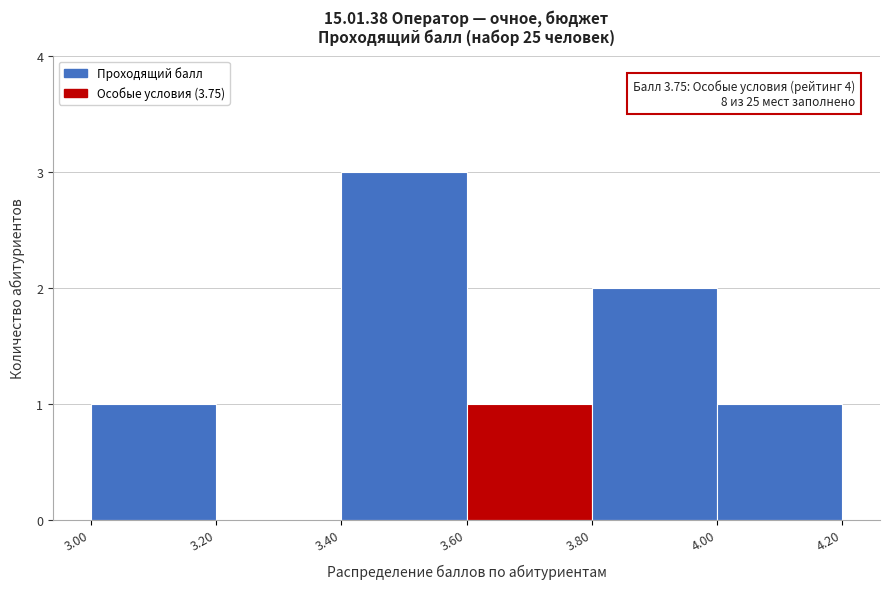

Which range on the x-axis has the tallest bar?

3.40 to 3.60